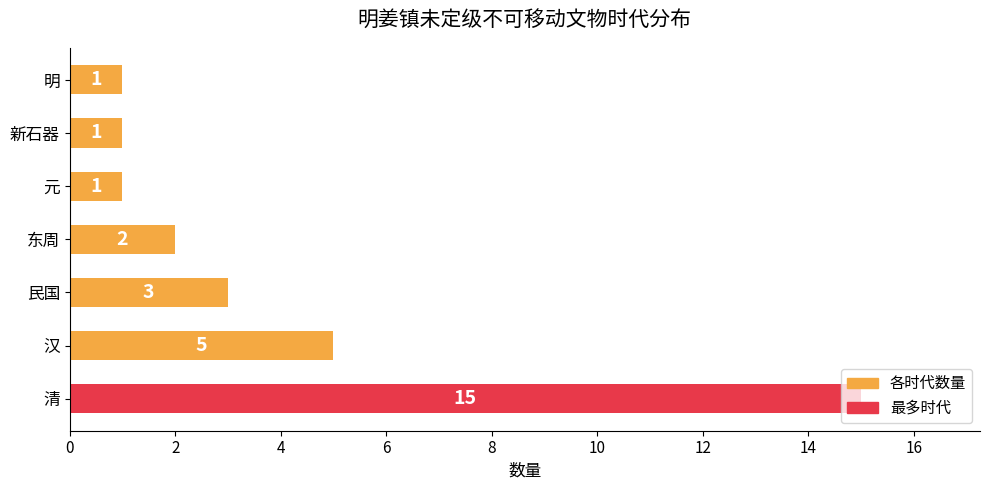

What is the ratio of the value at 元 to the value at 明?

1.0